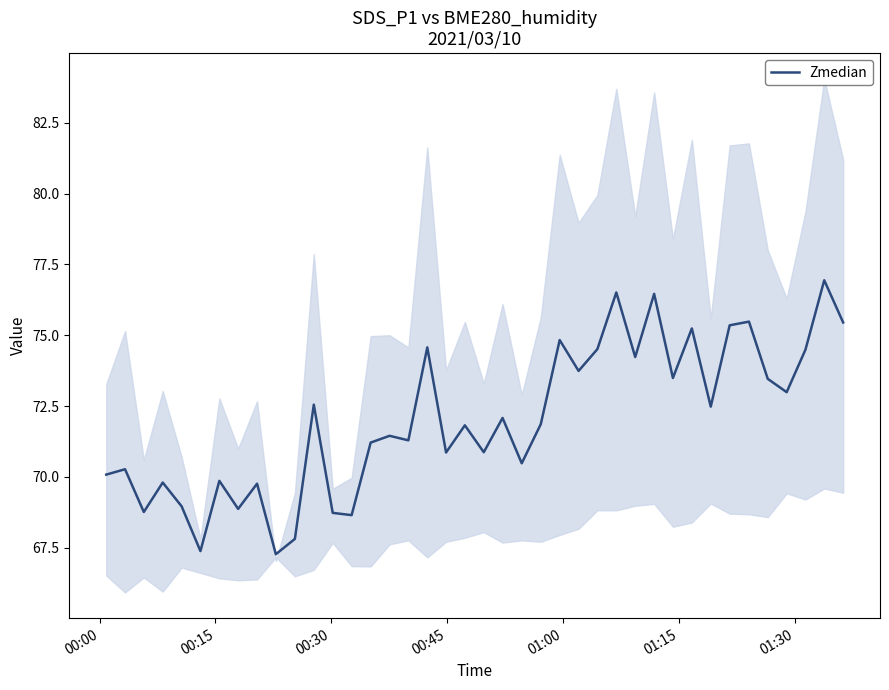

Reading left to right, transcribe all the data shown in this chart.

70.1	70.3	68.8	69.8	69.0	67.4	69.9	68.9	69.8	67.3	67.8	72.5	68.7	68.7	71.2	71.5	71.3	74.6	70.9	71.8	70.9	72.1	70.5	71.9	74.8	73.7	74.5	76.5	74.2	76.5	73.5	75.2	72.5	75.3	75.5	73.5	73.0	74.5	76.9	75.5